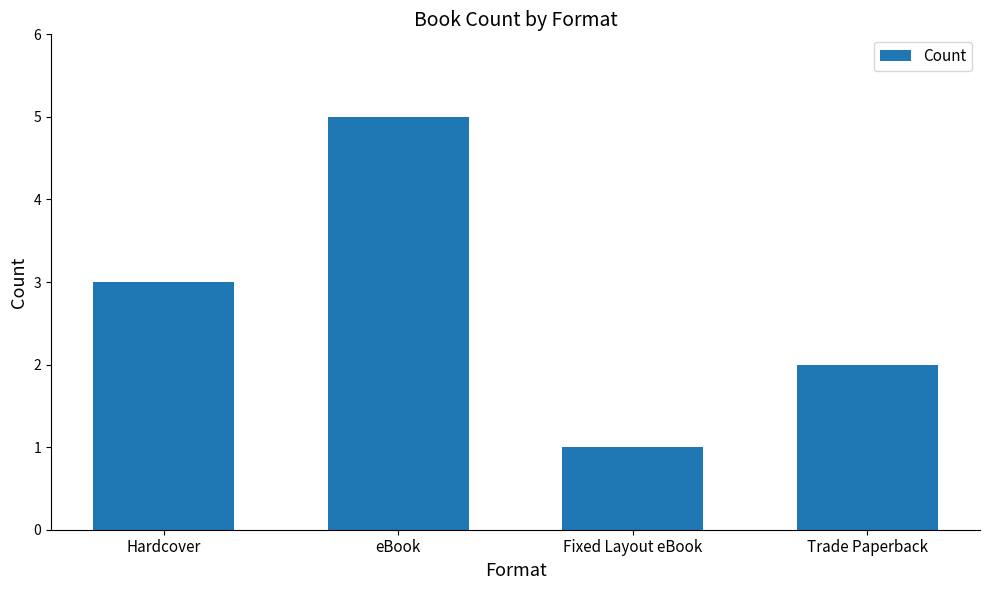

What is the label of the 1st bar from the right?

Trade Paperback